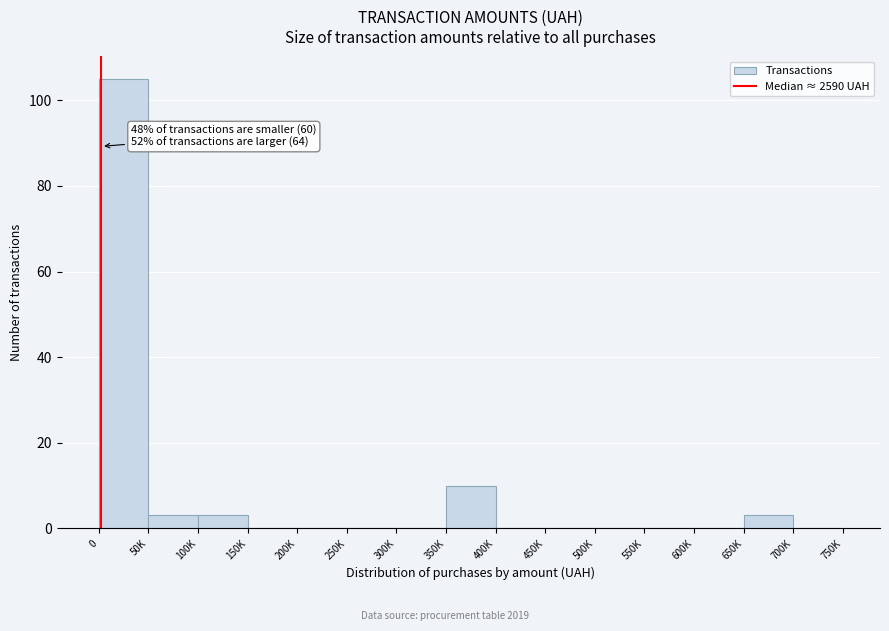

Reading right to left, transcribe all the data shown in this chart.

700K=0	650K=3	600K=0	550K=0	500K=0	450K=0	400K=0	350K=10	300K=0	250K=0	200K=0	150K=0	100K=3	50K=3	0=105